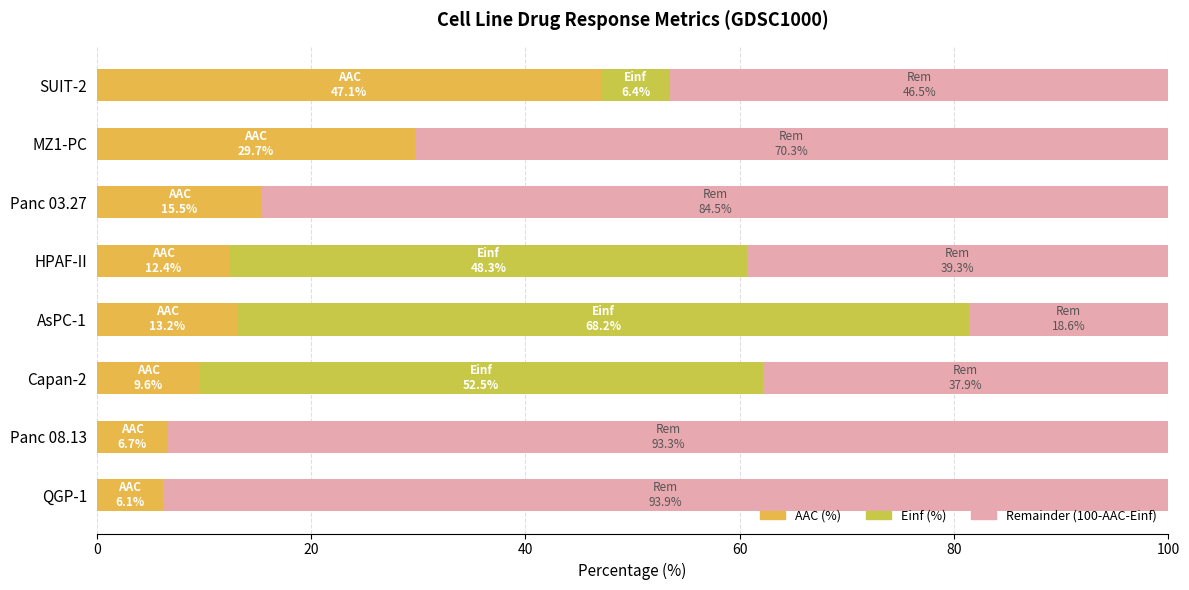

The value of Einf (%) at Panc 08.13 is 0.0. True or false?

True